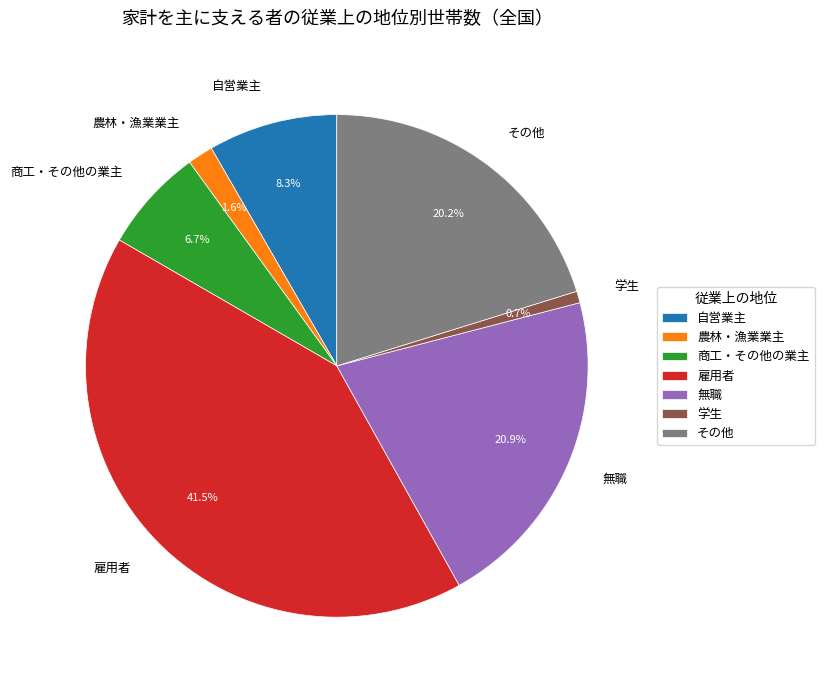

To the nearest percent, what percentage of the pie is 自営業主?

8%